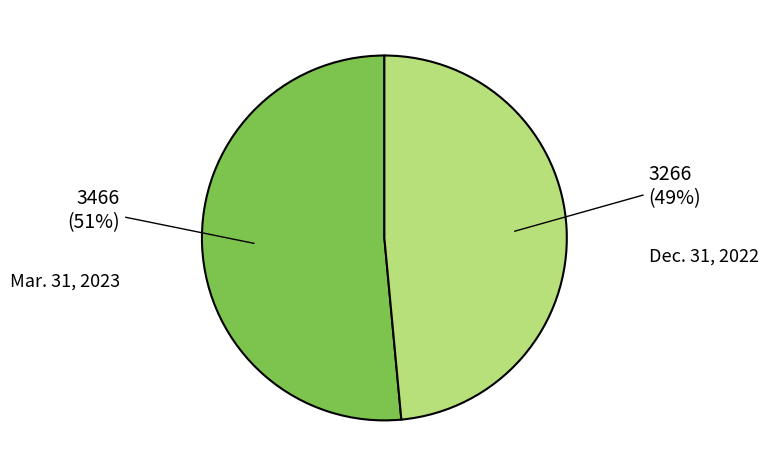

Is there any slice that represents more than half of the pie?

Yes